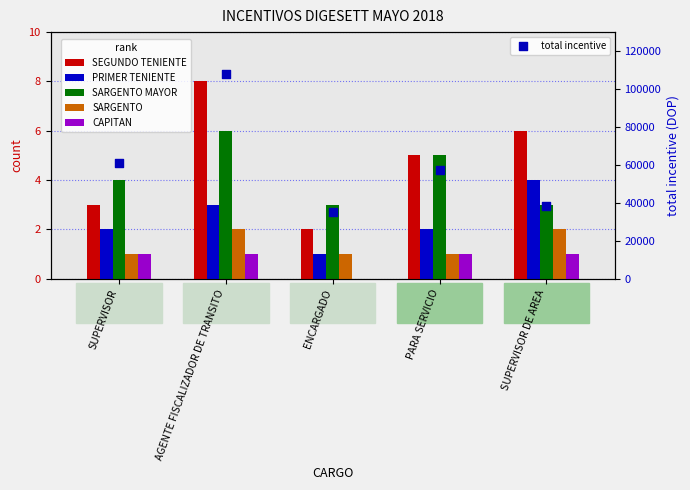

Which series reaches the maximum Y coordinate?

total incentive